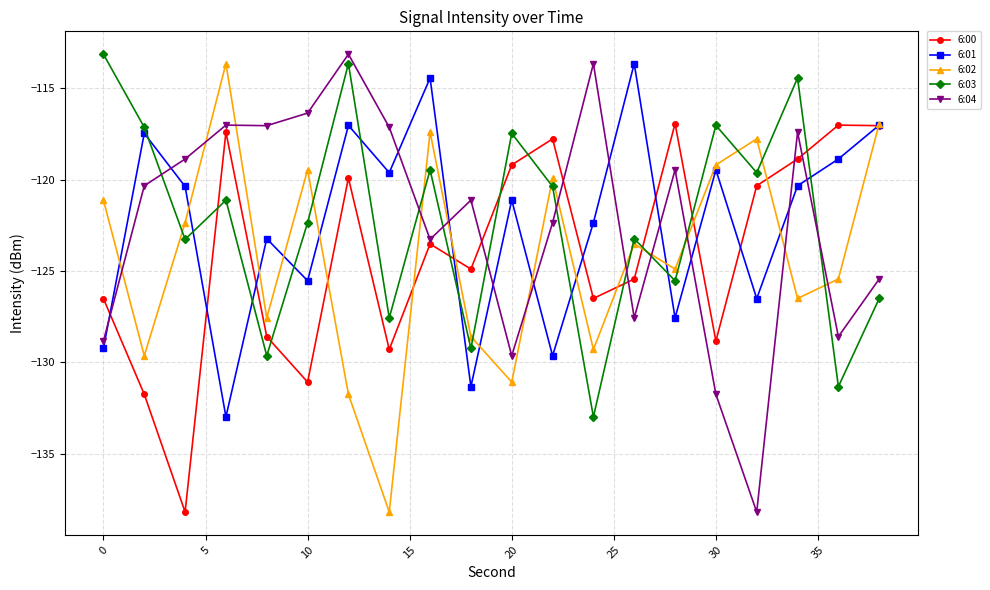

What is the greatest value displayed?

-113.1